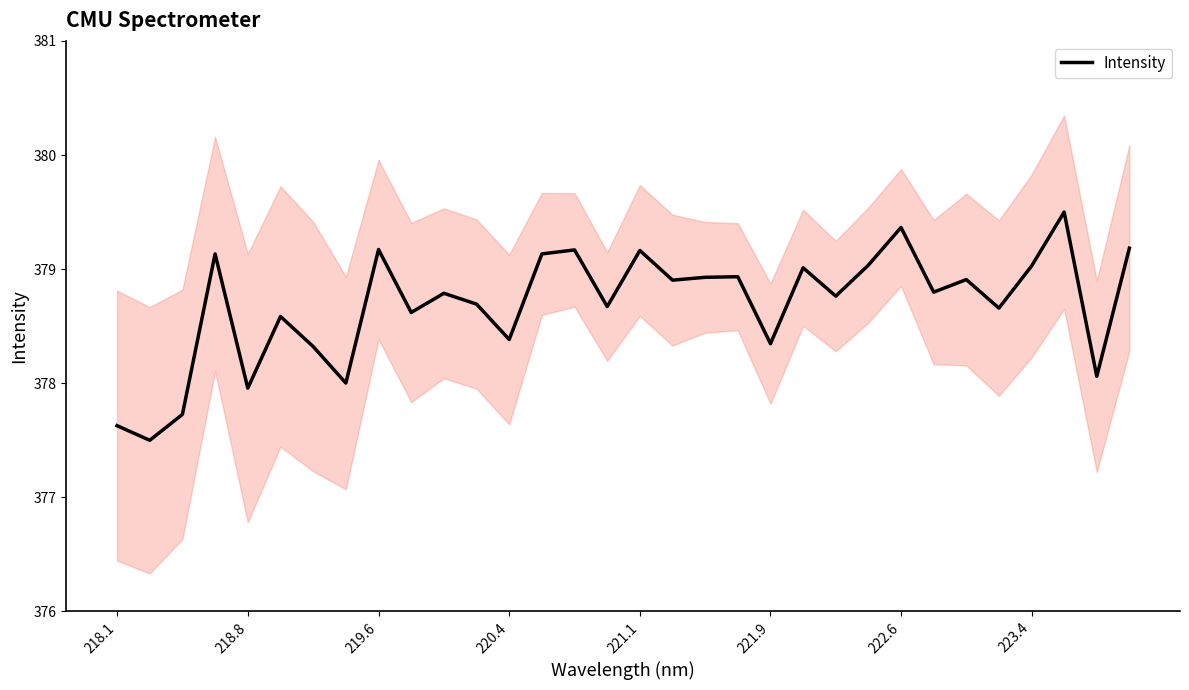

What is the minimum value for Intensity?

377.5